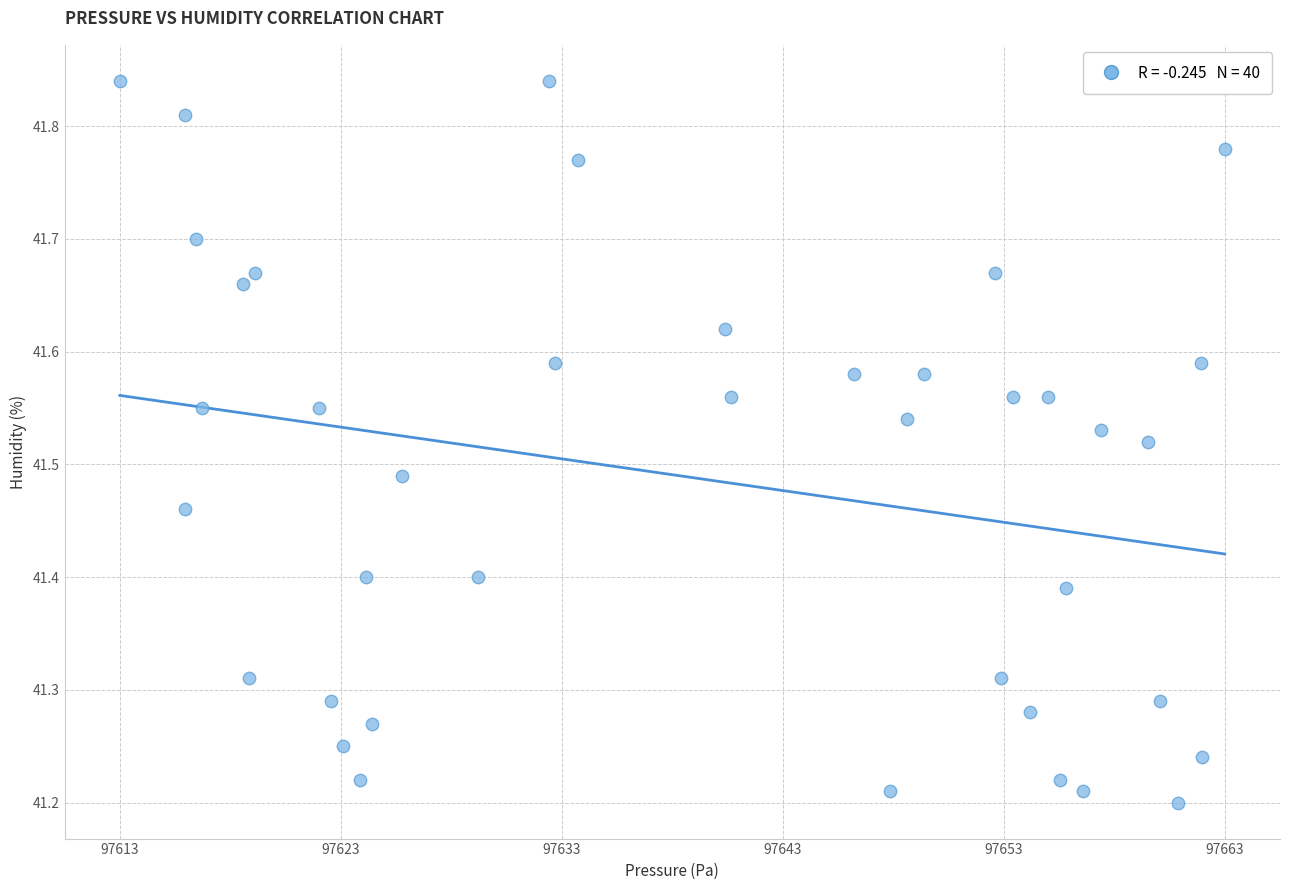

What is the range of X values (max minus min)?

50.6